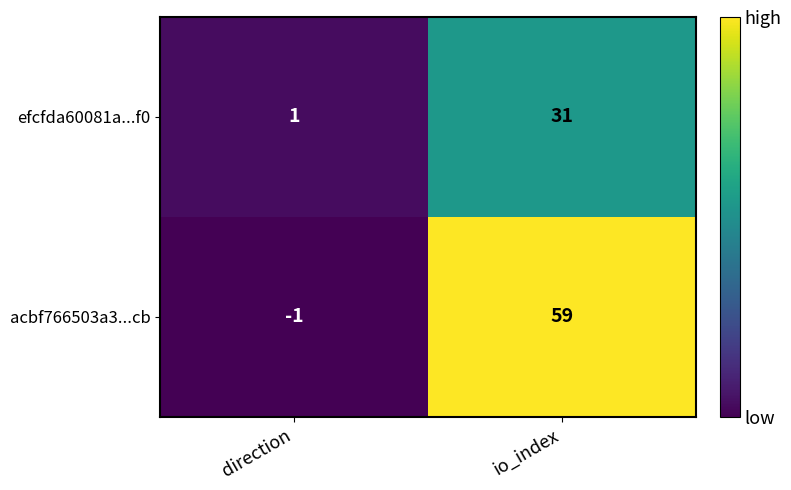

Rank the series by their maximum value, from highest to lowest.

acbf766503a3...cb, efcfda60081a...f0